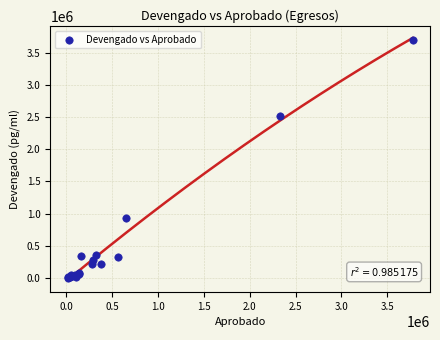

What Y value in the scatter plot is closest to 1855263?

2518632.8